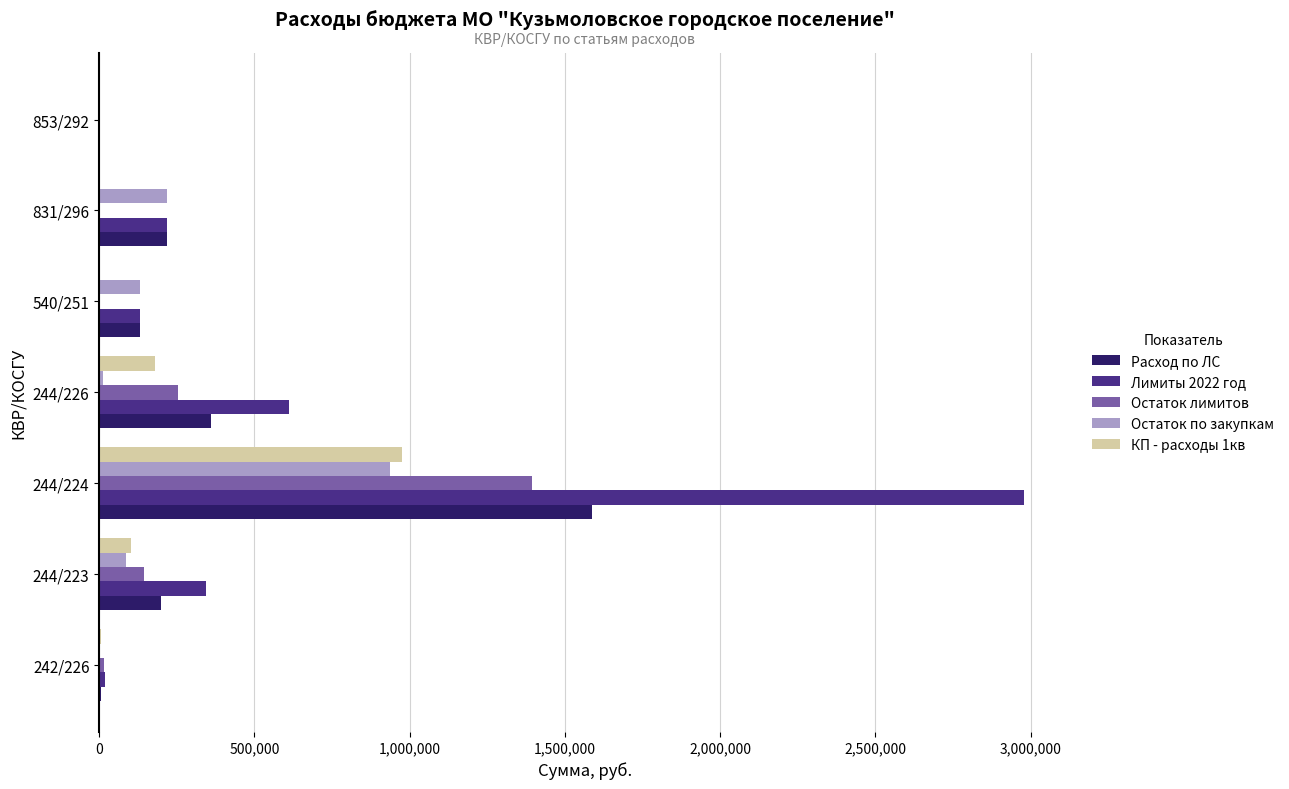

What is the sum of all Остаток по закупкам values?

1389418.4